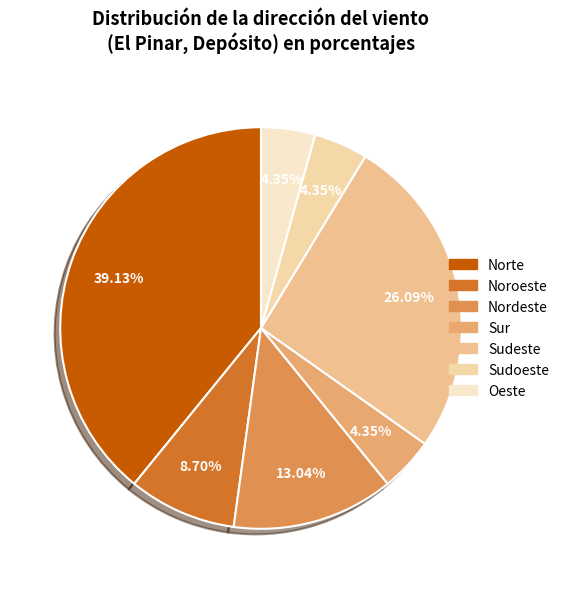

Count the number of slices in the pie.

7